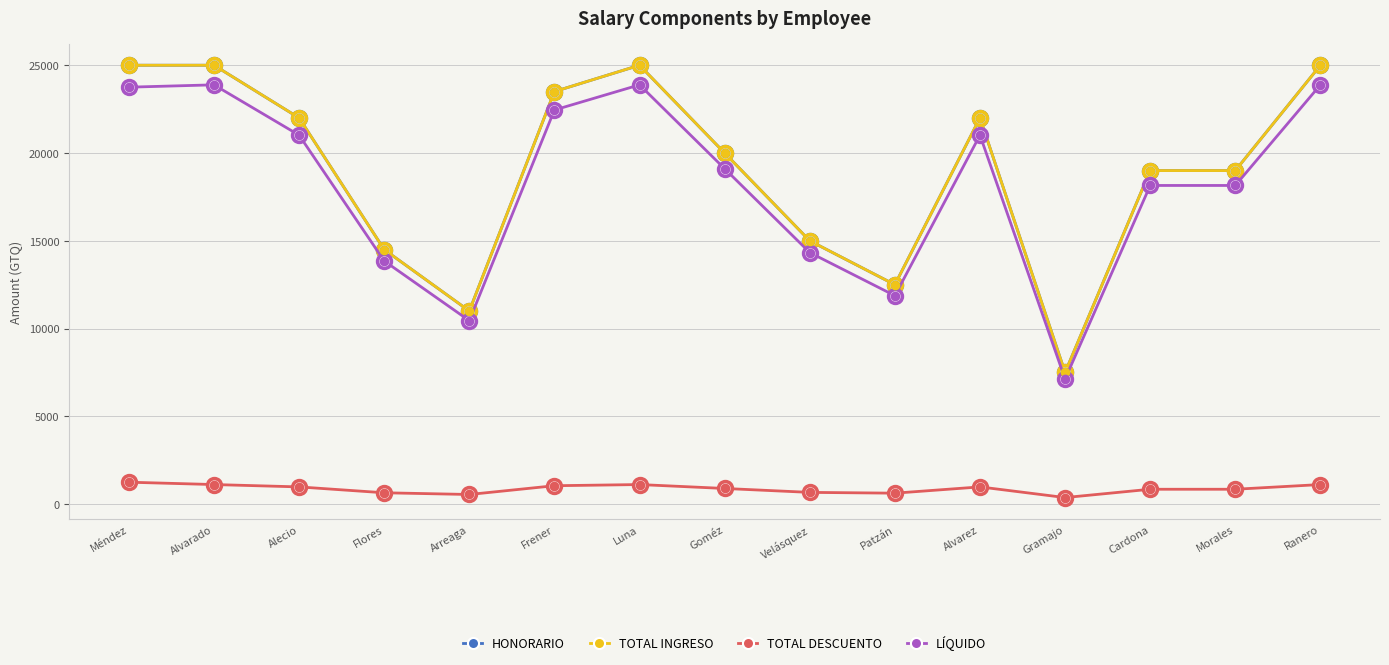

What is the value of the TOTAL DESCUENTO point at the 5th from the left?

550.0